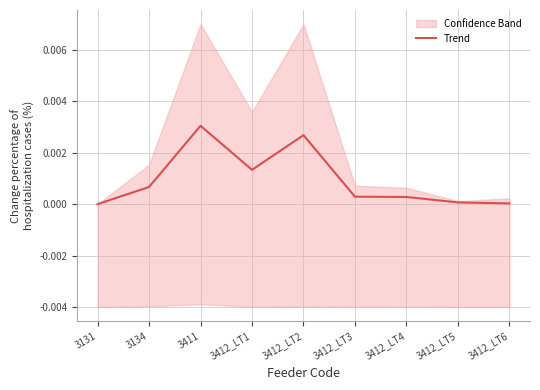

What is the label of the 6th point from the right?

3412_LT1